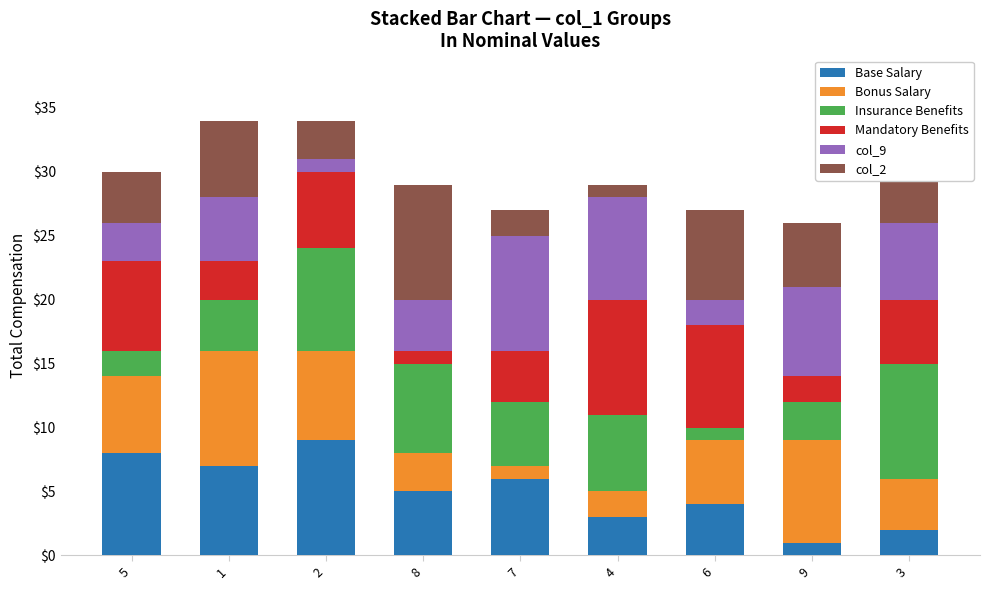

What is the sum of all Base Salary values?

45